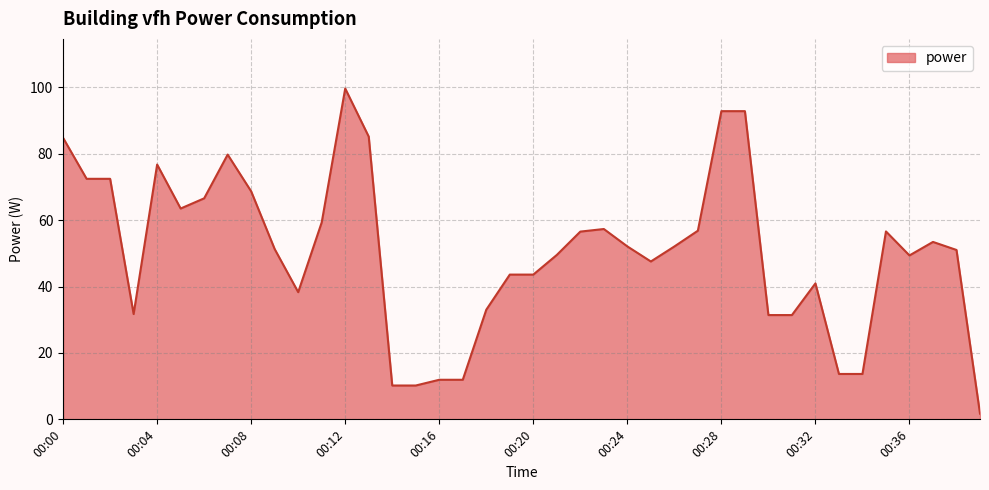

What is the sum of all values?

2015.7